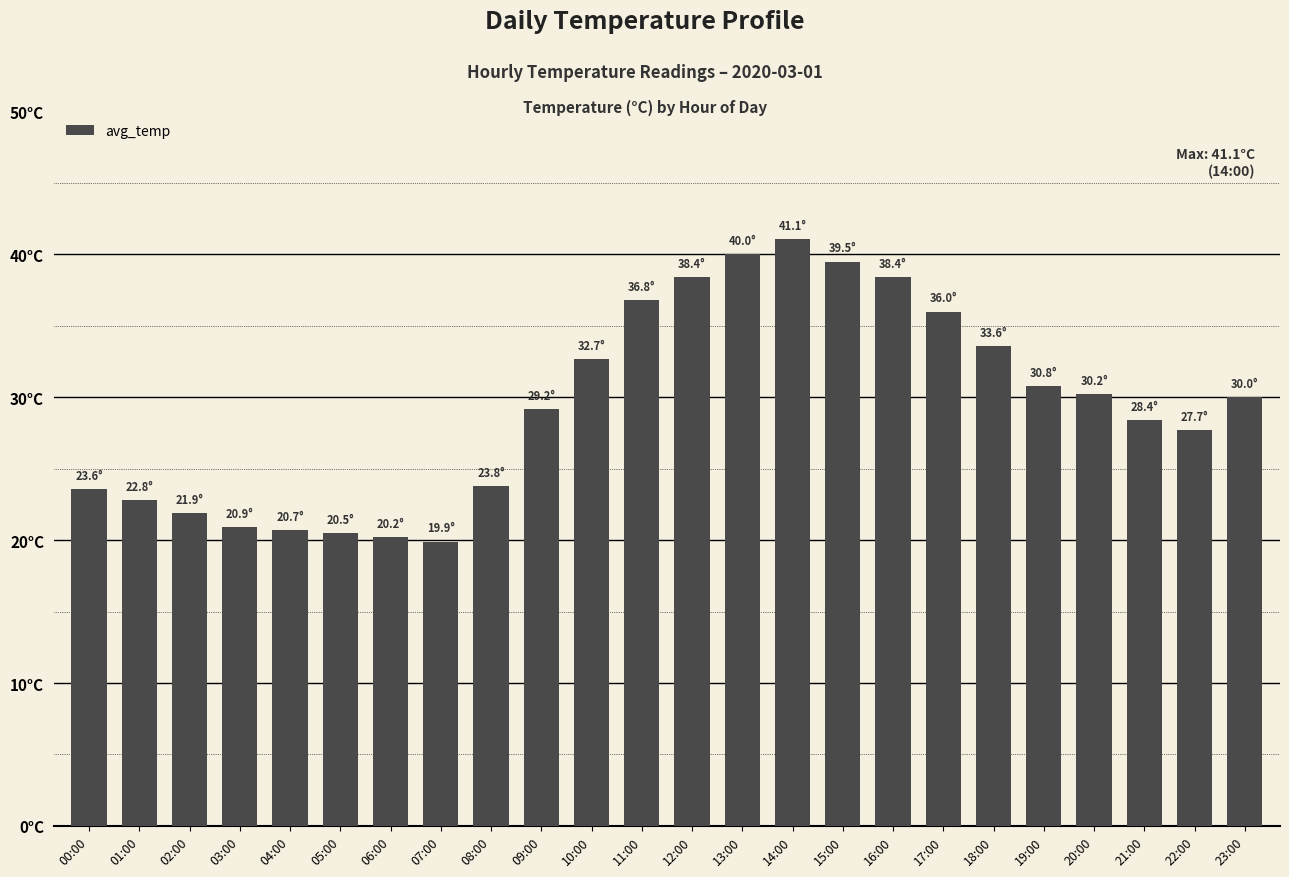

The chart shows a value of 22.8 at 01:00. True or false?

True